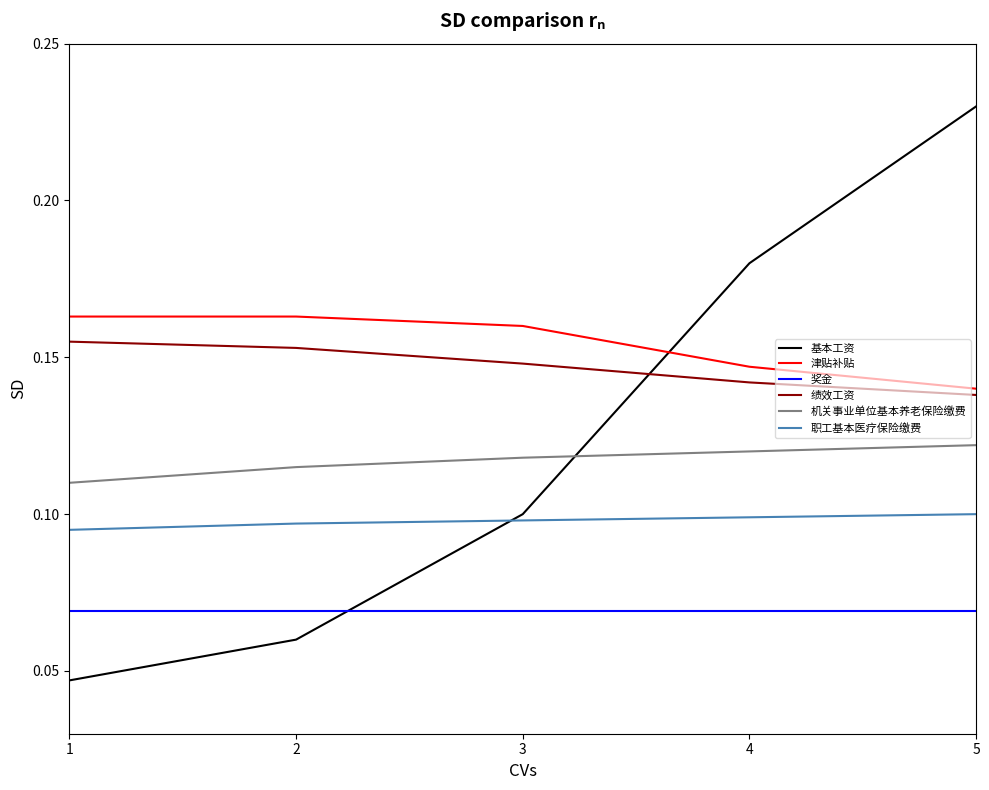

At which category is the sum across all series the highest?

5